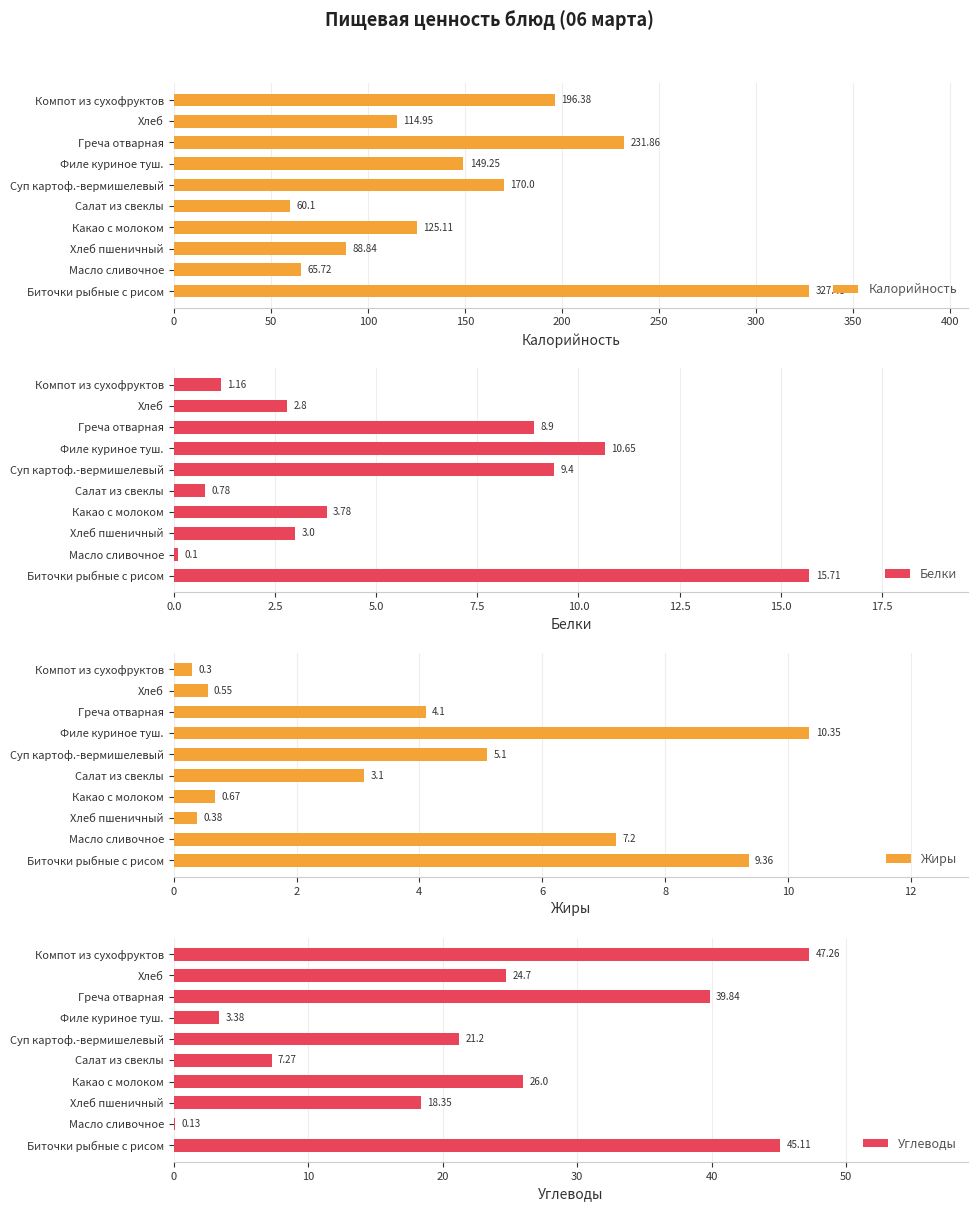

What is the average value of the Углеводы series?

23.3